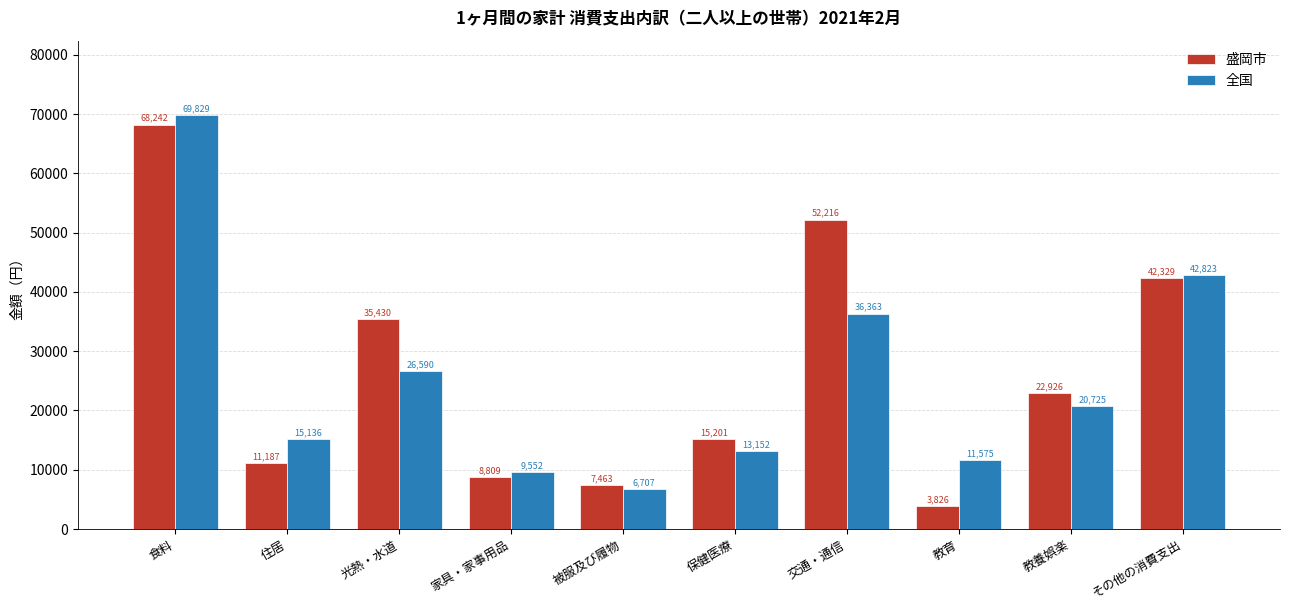

List the labels in order of 盛岡市 value, smallest first.

教育, 被服及び履物, 家具・家事用品, 住居, 保健医療, 教養娯楽, 光熱・水道, その他の消費支出, 交通・通信, 食料